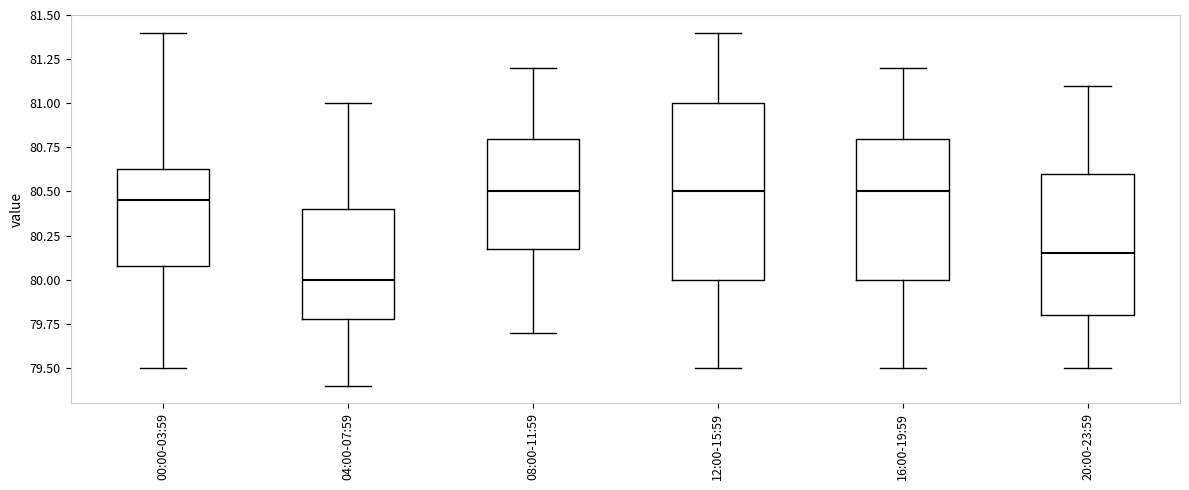

Reading left to right, read every box against the y-axis: the position of its median line, the range the box covers, and the ends of its whiskers. The values are not printed on the chart, so give them approximately, as read against the axis.

00:00-03:59: median 80.45, box 80.10 to 80.65, whiskers 79.50 to 81.40
04:00-07:59: median 80.00, box 79.80 to 80.40, whiskers 79.40 to 81.00
08:00-11:59: median 80.50, box 80.20 to 80.80, whiskers 79.70 to 81.20
12:00-15:59: median 80.50, box 80.00 to 81.00, whiskers 79.50 to 81.40
16:00-19:59: median 80.50, box 80.00 to 80.80, whiskers 79.50 to 81.20
20:00-23:59: median 80.15, box 79.80 to 80.60, whiskers 79.50 to 81.10